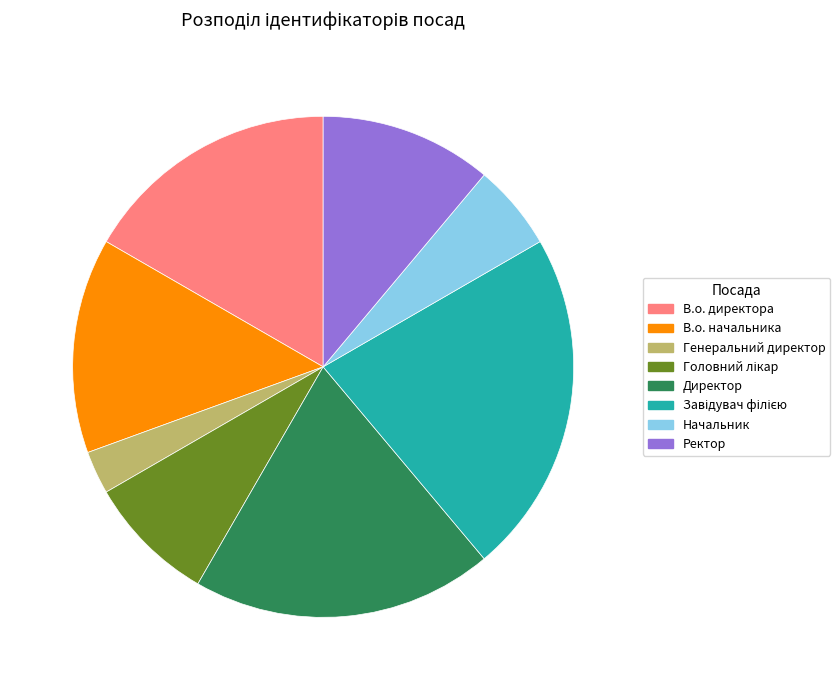

Count the number of slices in the pie.

8